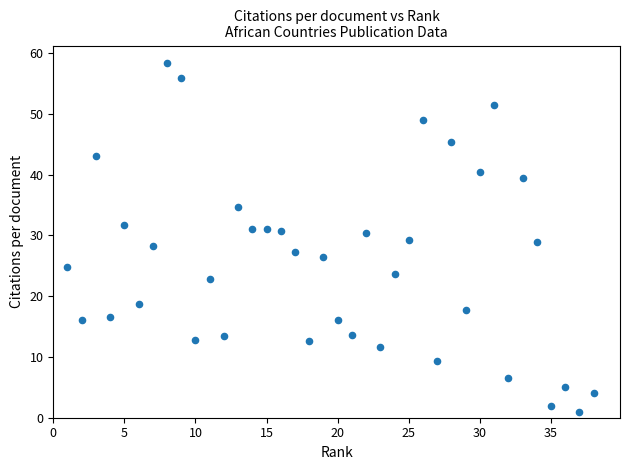

What is the range of X values (max minus min)?

37.0